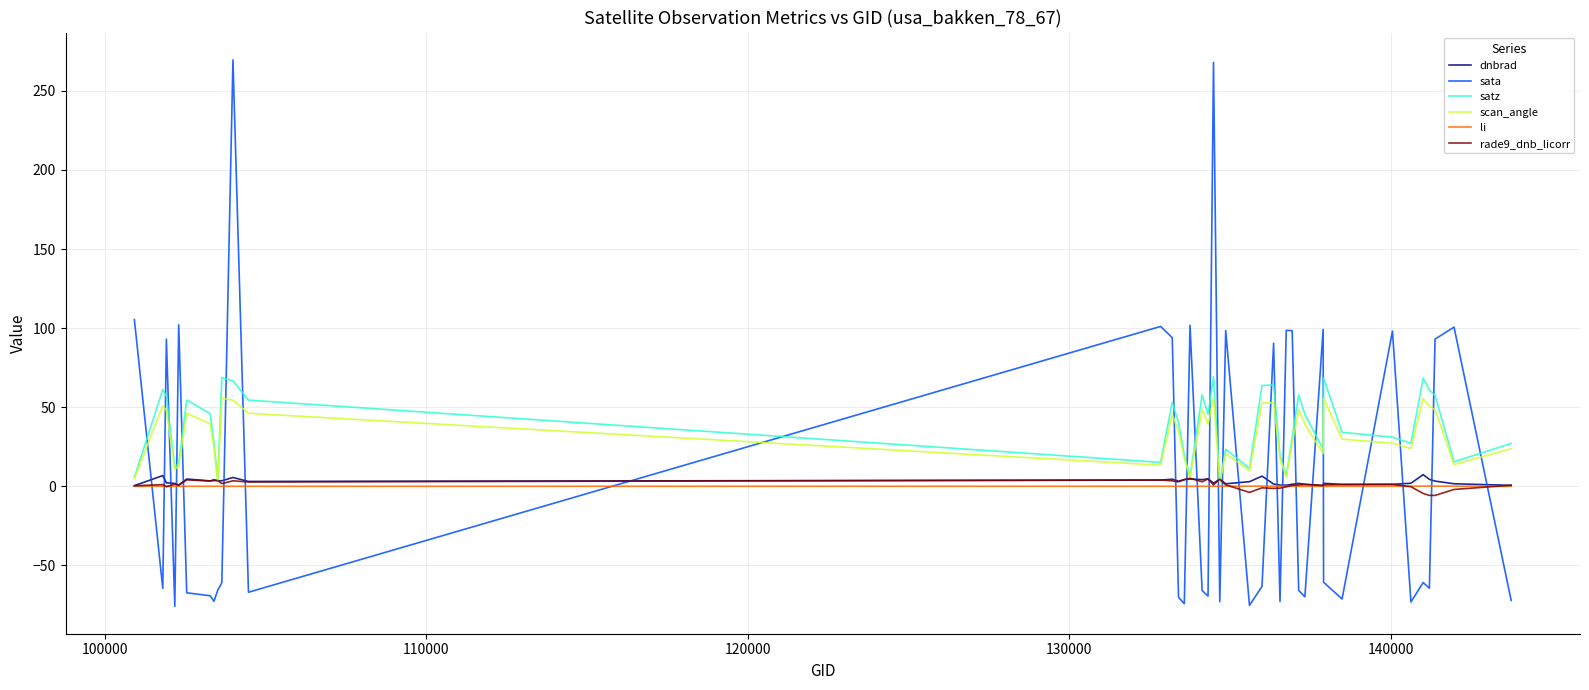

What are all the series names shown in the legend?

dnbrad, sata, satz, scan_angle, li, rade9_dnb_licorr